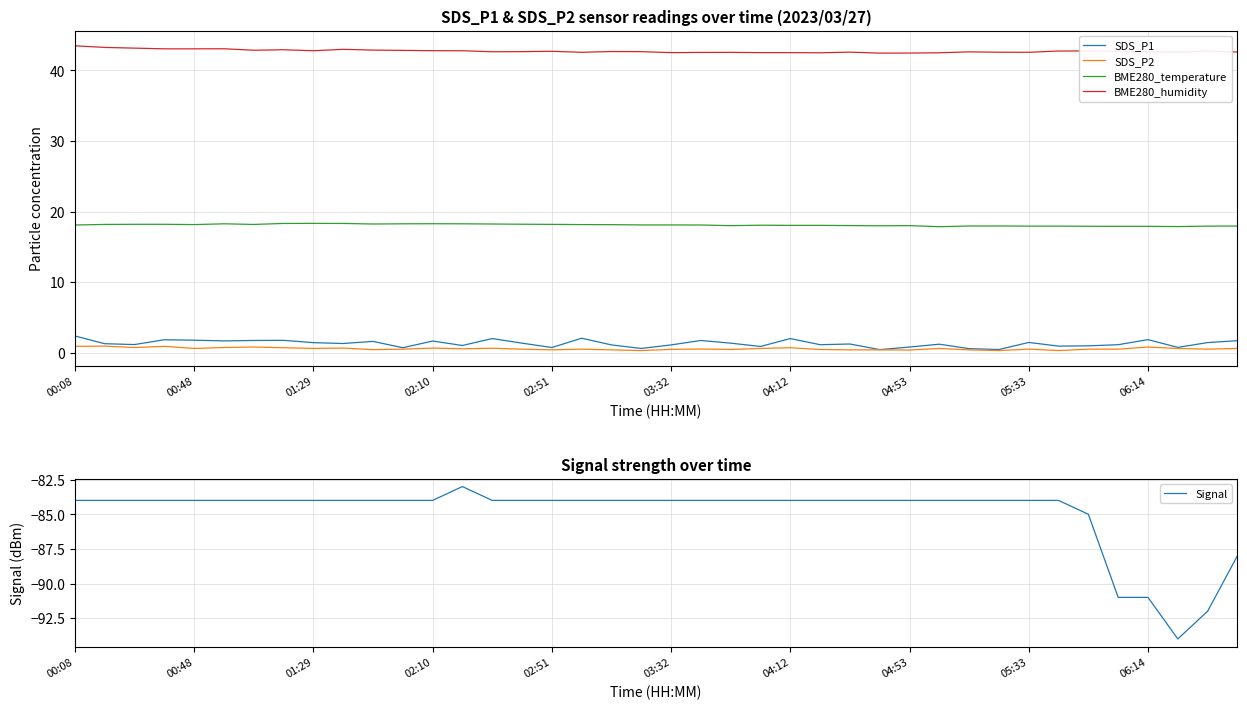

What is the highest value of the SDS_P1 series?

2.4